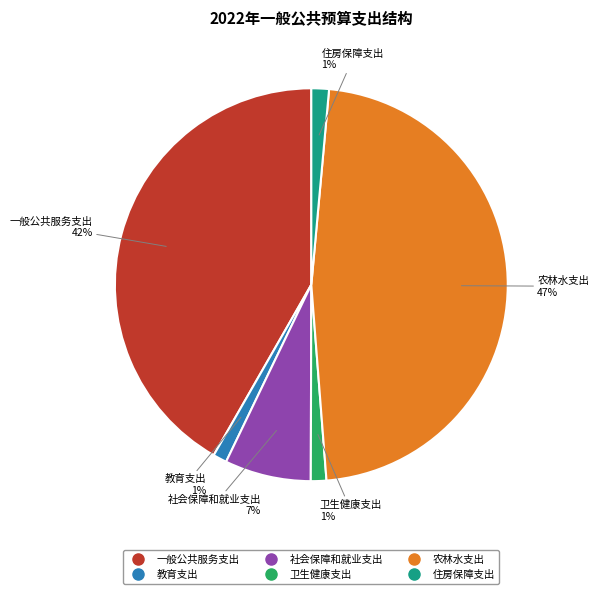

The 一般公共服务支出 slice represents 35% of the pie. True or false?

False